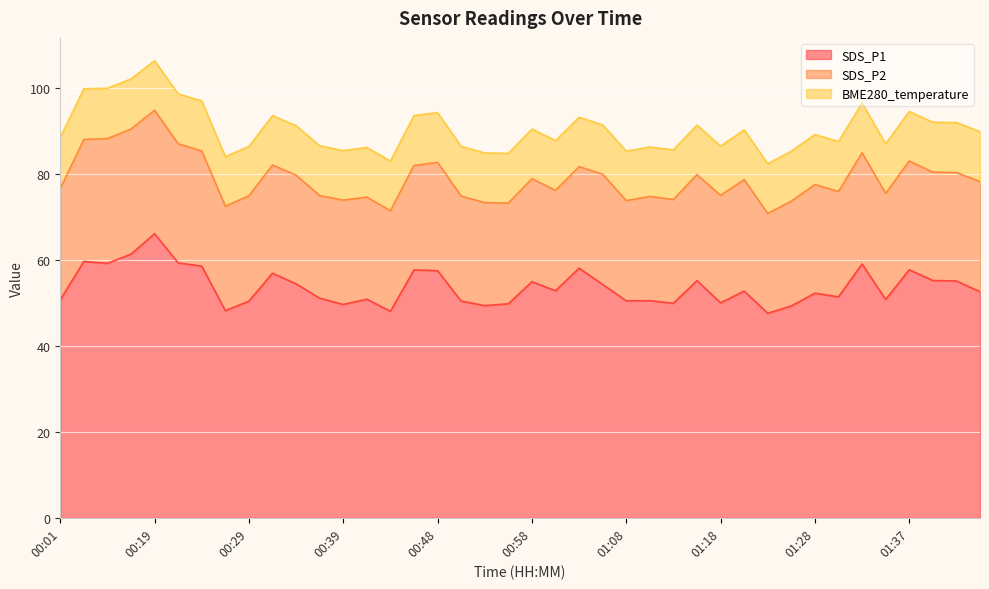

True or false: SDS_P2 has more than 0 interior local peaks.

True